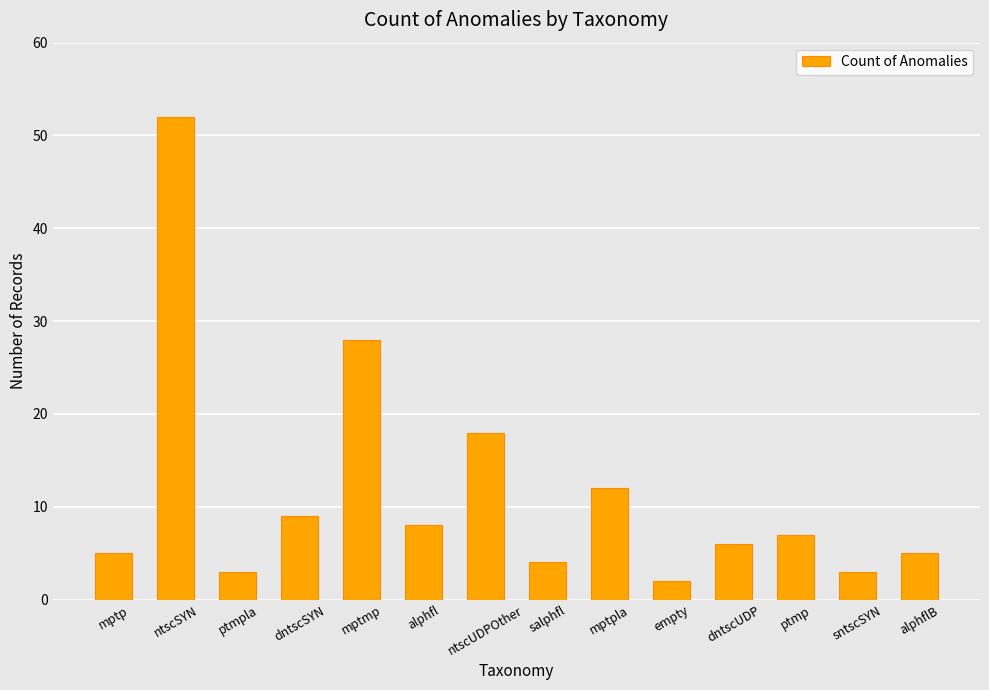

How many series are shown in this chart?

1